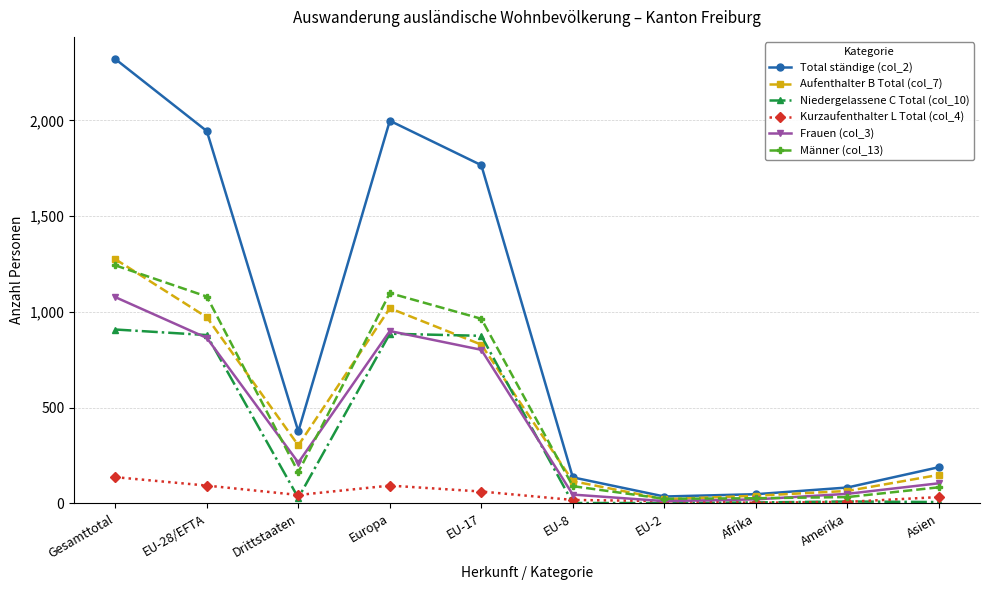

What is the greatest value displayed?

2320